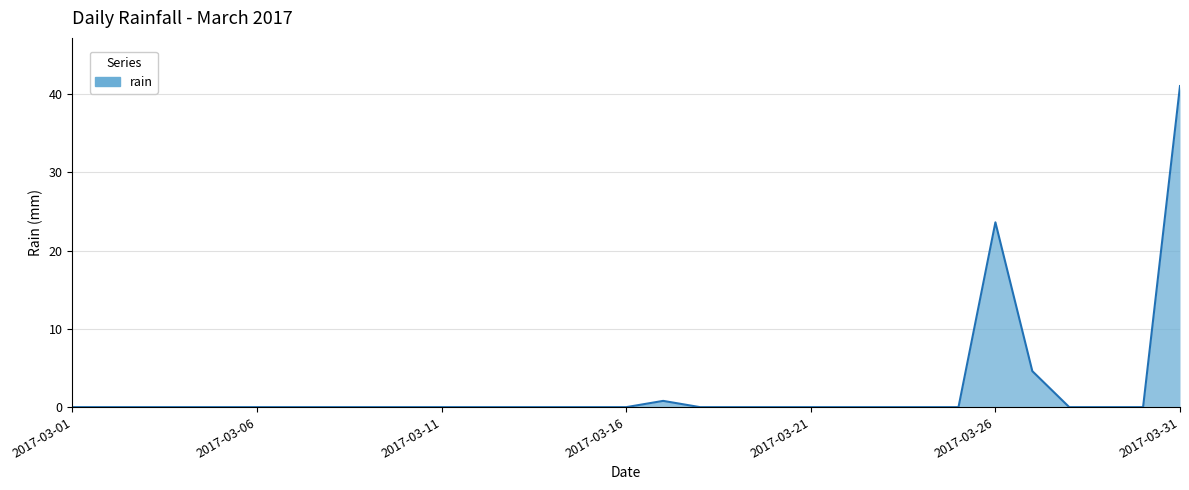

Does the chart display data point markers on the line(s)?

No